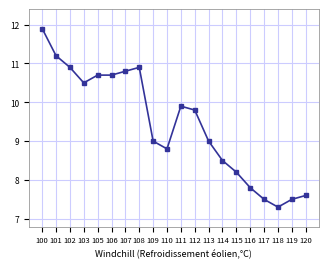

The chart shows a value of 10.9 at 119. True or false?

False